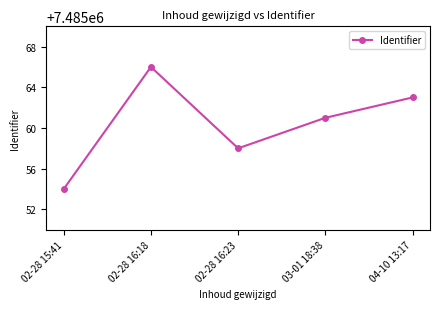

At which category does the data reach its first local peak?

02-28 16:18